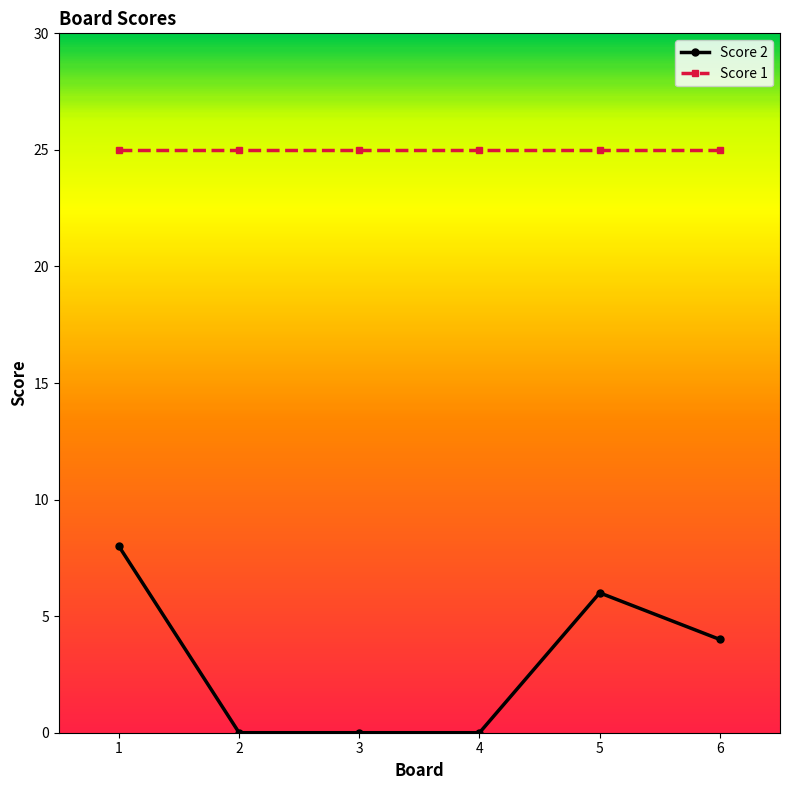

Which series has the widest spread of values?

Score 2